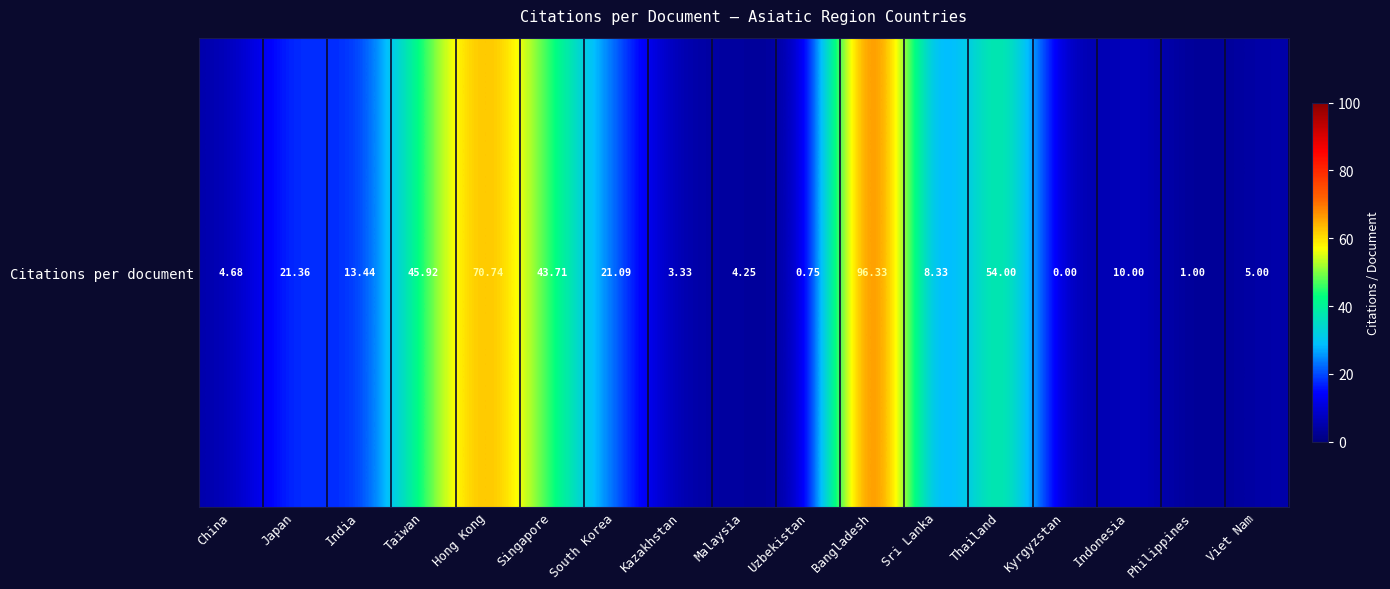

Rank the categories by value from highest to lowest.

Bangladesh, Hong Kong, Thailand, Taiwan, Singapore, Japan, South Korea, India, Indonesia, Sri Lanka, Viet Nam, China, Malaysia, Kazakhstan, Philippines, Uzbekistan, Kyrgyzstan